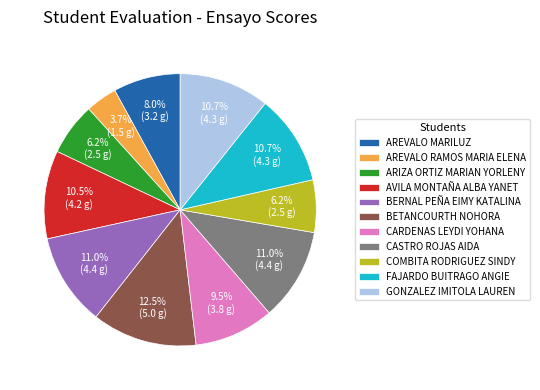

What is the ratio of the value at CASTRO ROJAS AIDA to the value at CARDENAS LEYDI YOHANA?

1.2